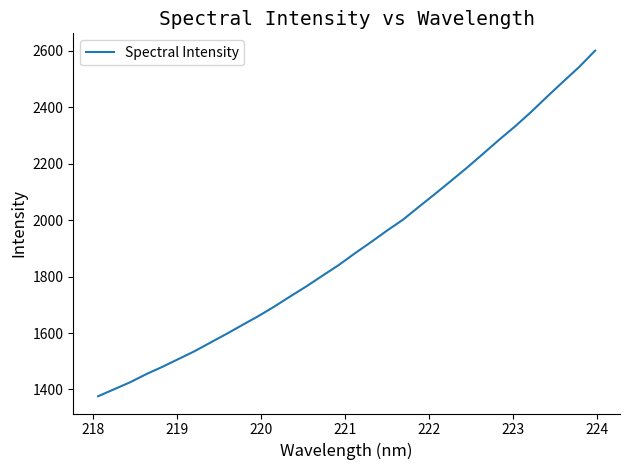

How many lines are shown in the chart?

1